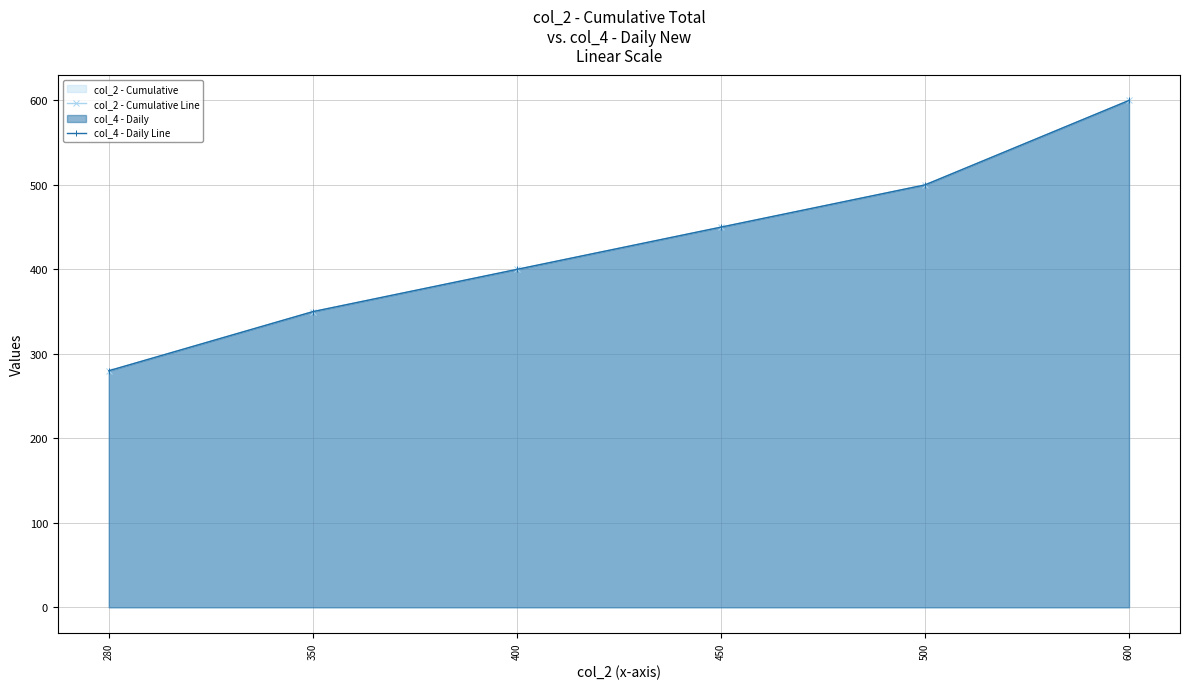

At which label does col_2 - Cumulative Line reach its minimum?

280